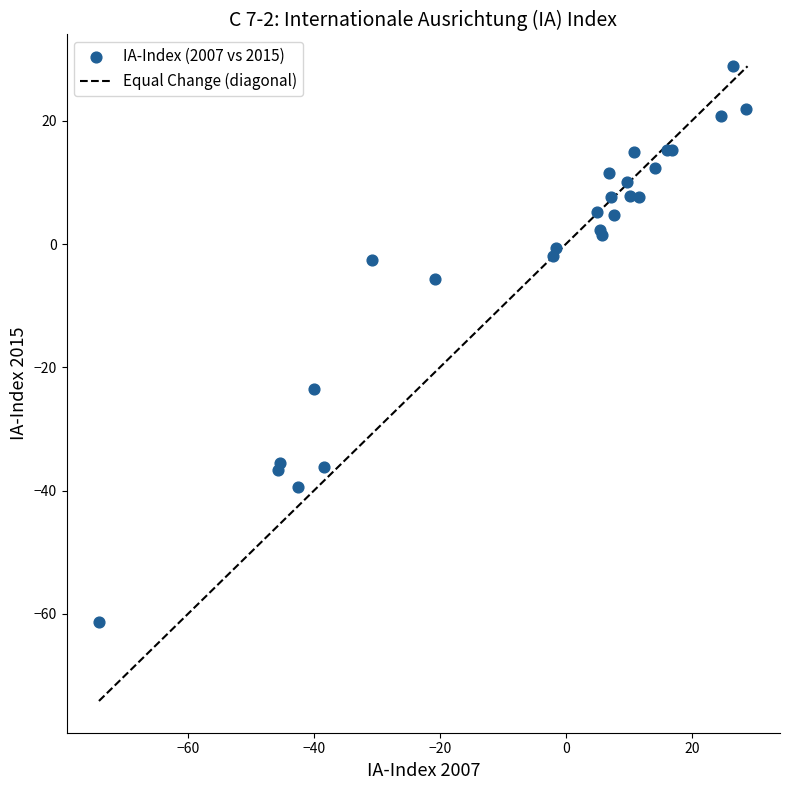

What Y value in the scatter plot is closest to -16?

-23.5